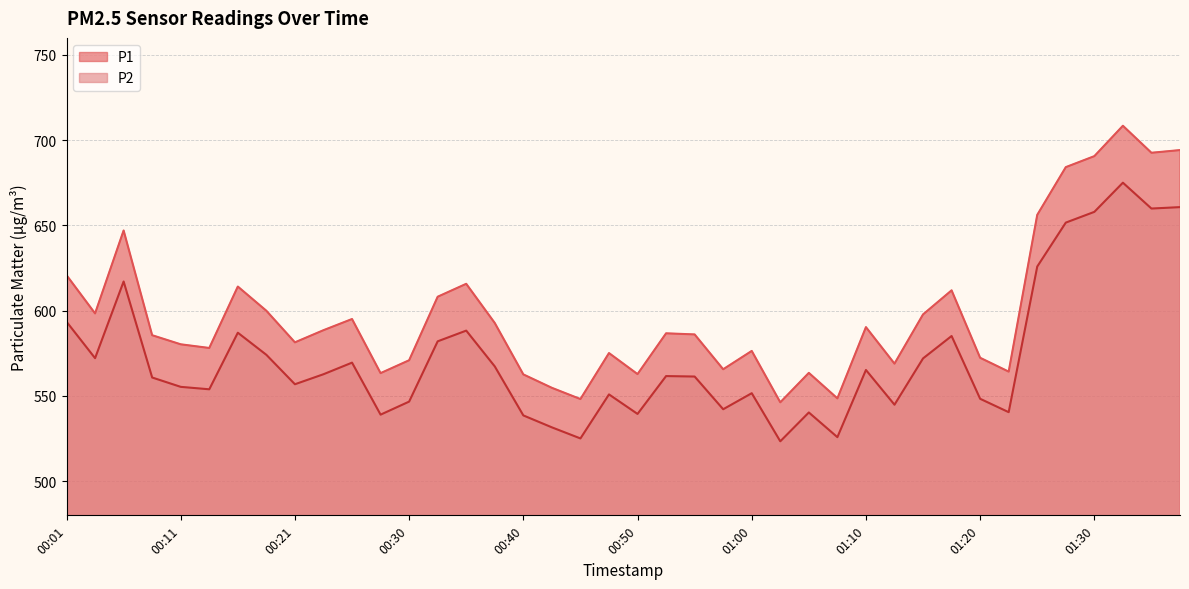

What is the sum of all P1 values?

23950.0